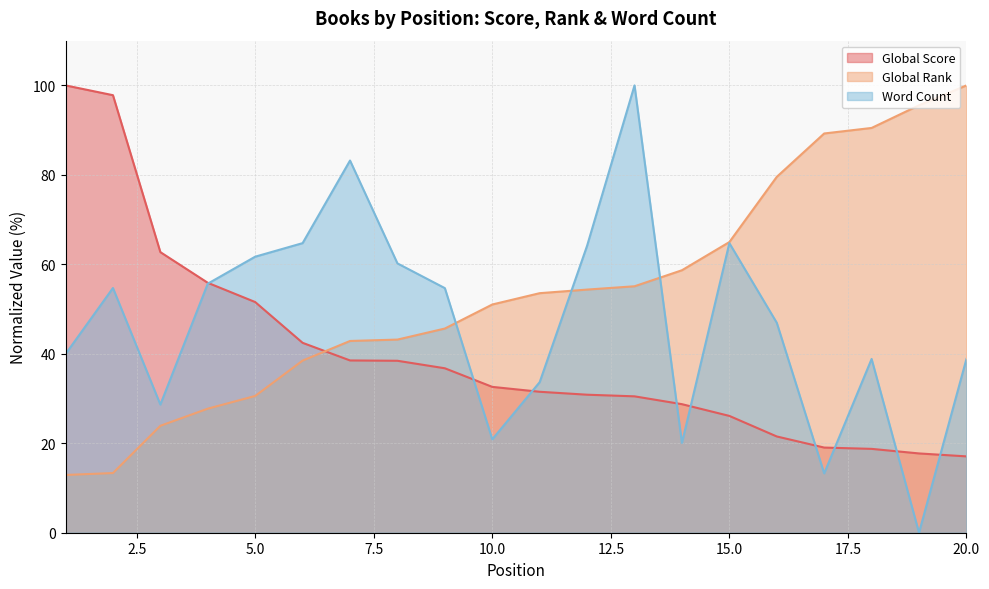

Which category has the lowest value in the Global Score series?

20